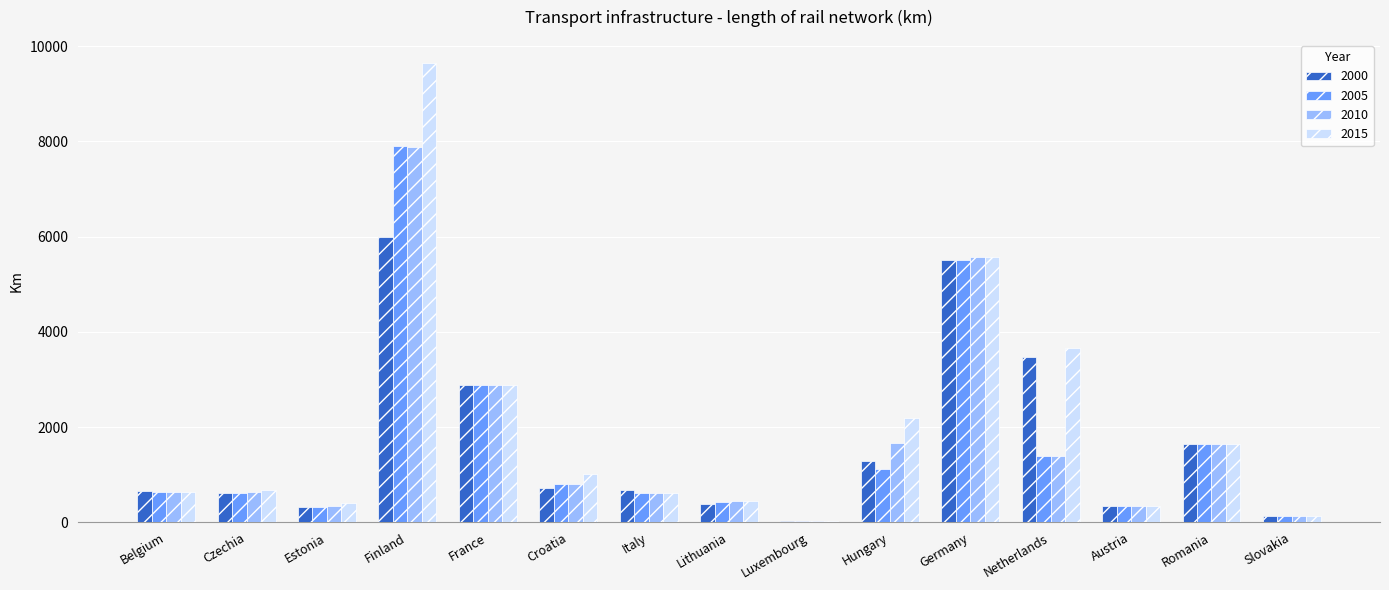

What is the difference between the highest and lowest values at Croatia?

297